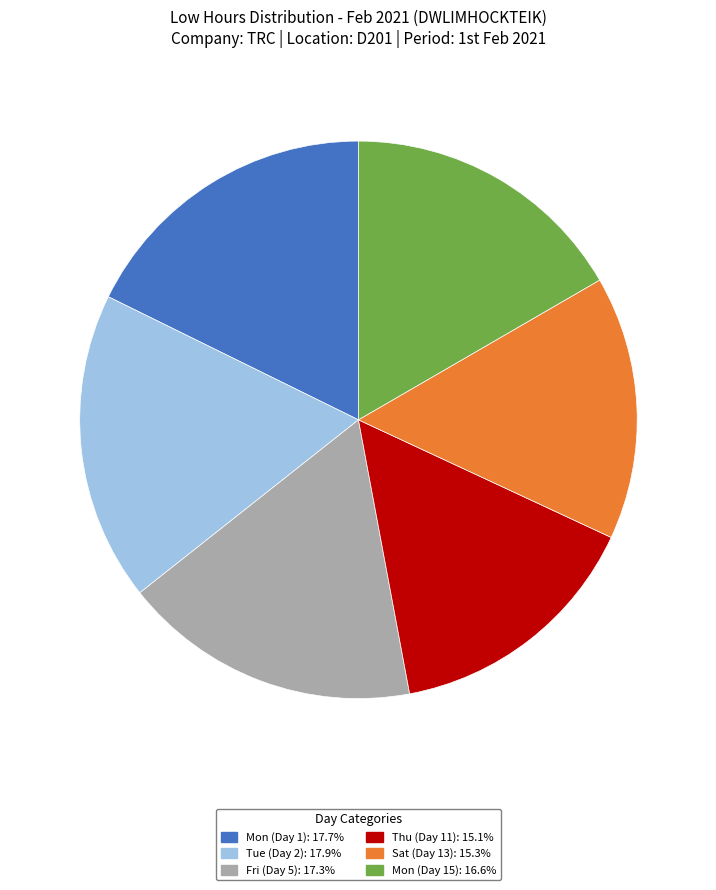

Is there a majority slice in this chart?

No